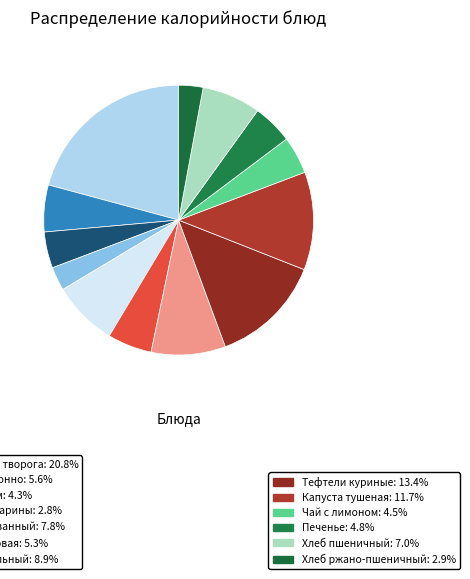

Count the number of slices in the pie.

13